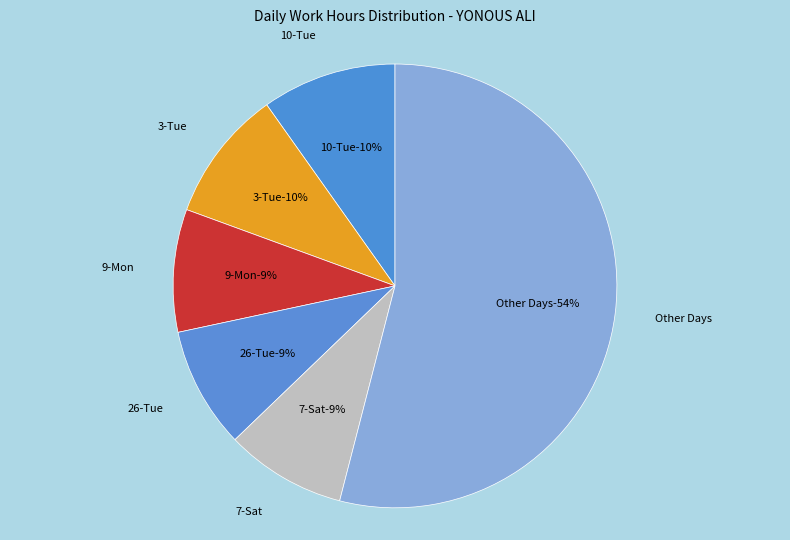

True or false: 10-Tue accounts for 10% of the total.

True